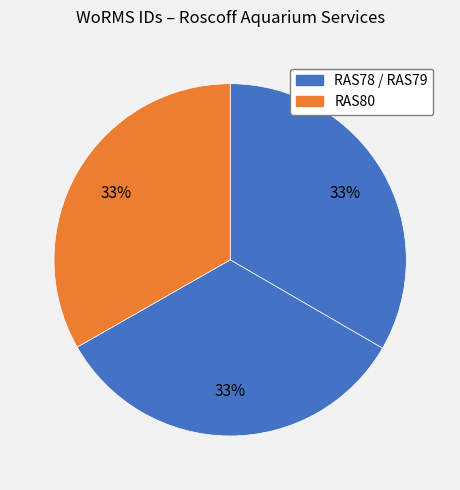

How many segments does this pie chart have?

3